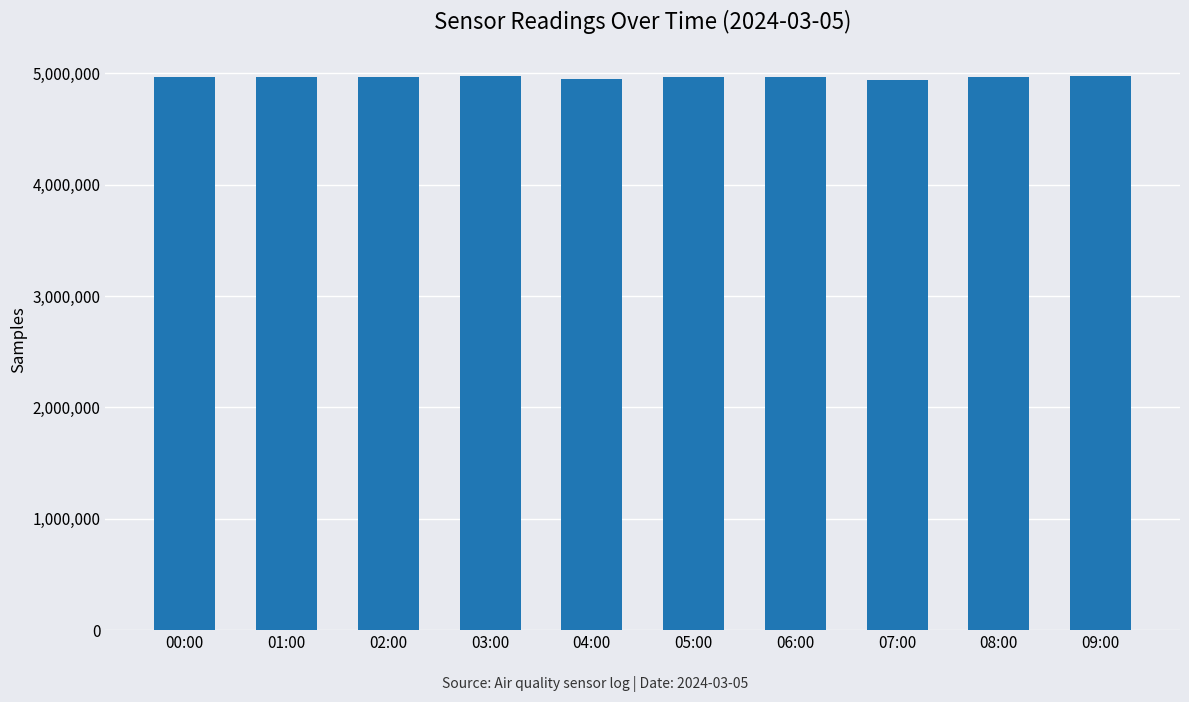

What is the sum of all values?

49658848